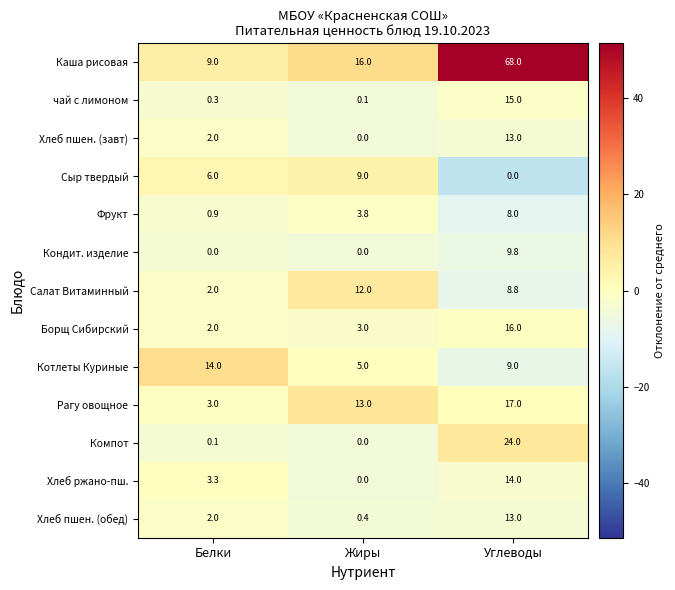

Which series has the largest range (max minus min)?

Каша рисовая